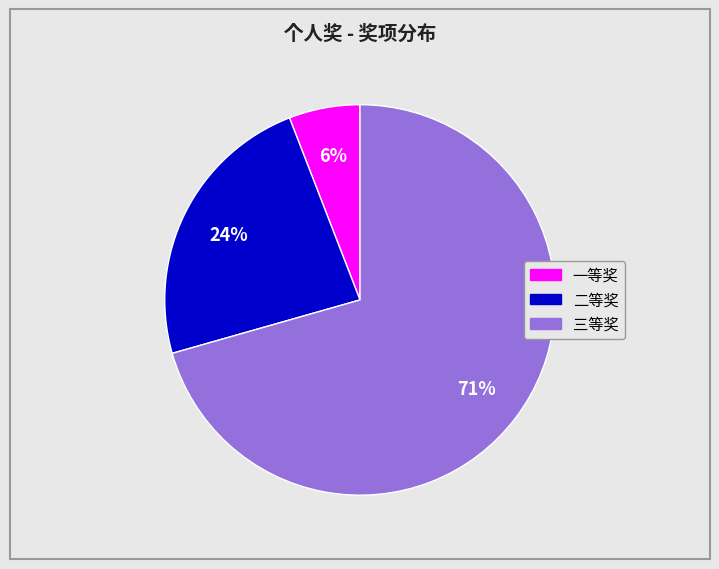

True or false: 一等奖 accounts for 6% of the total.

True